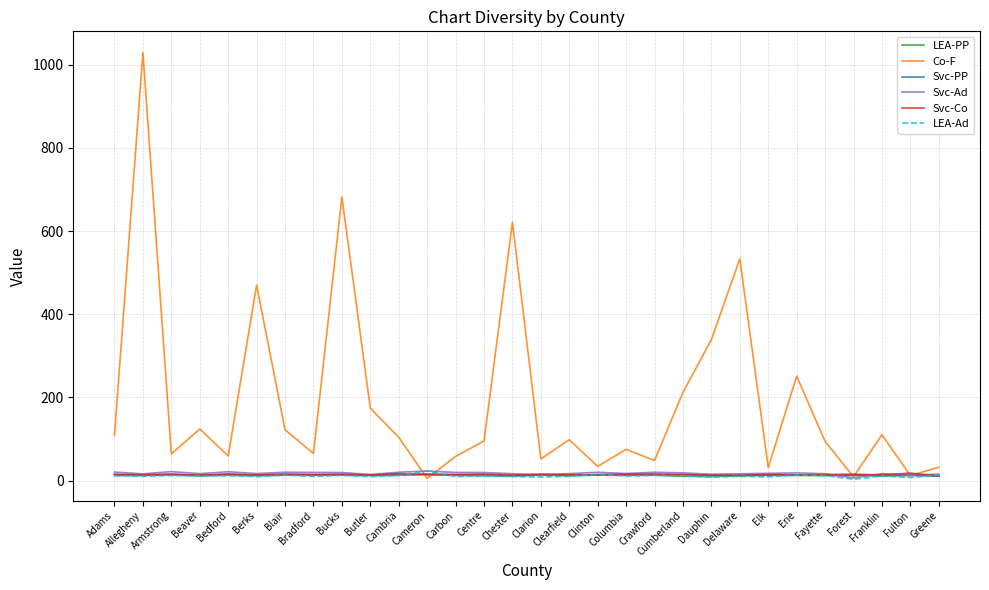

How many lines are shown in the chart?

6